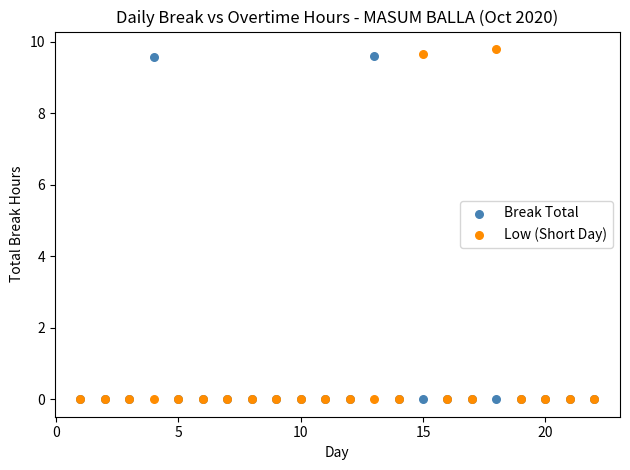

Which series reaches the maximum Y coordinate?

Low (Short Day)